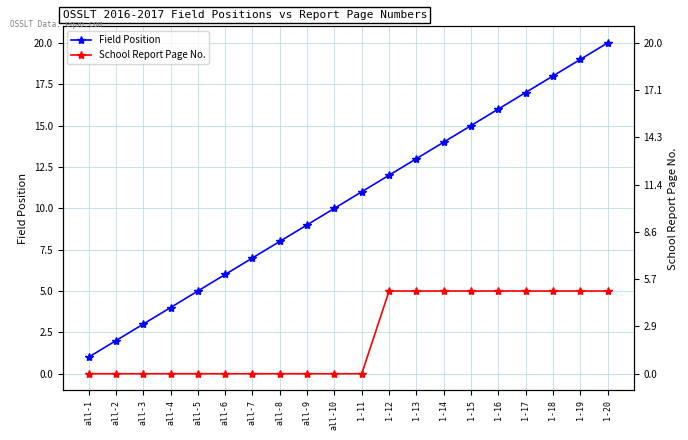

What is the sum of all School Report Page No. values?

45